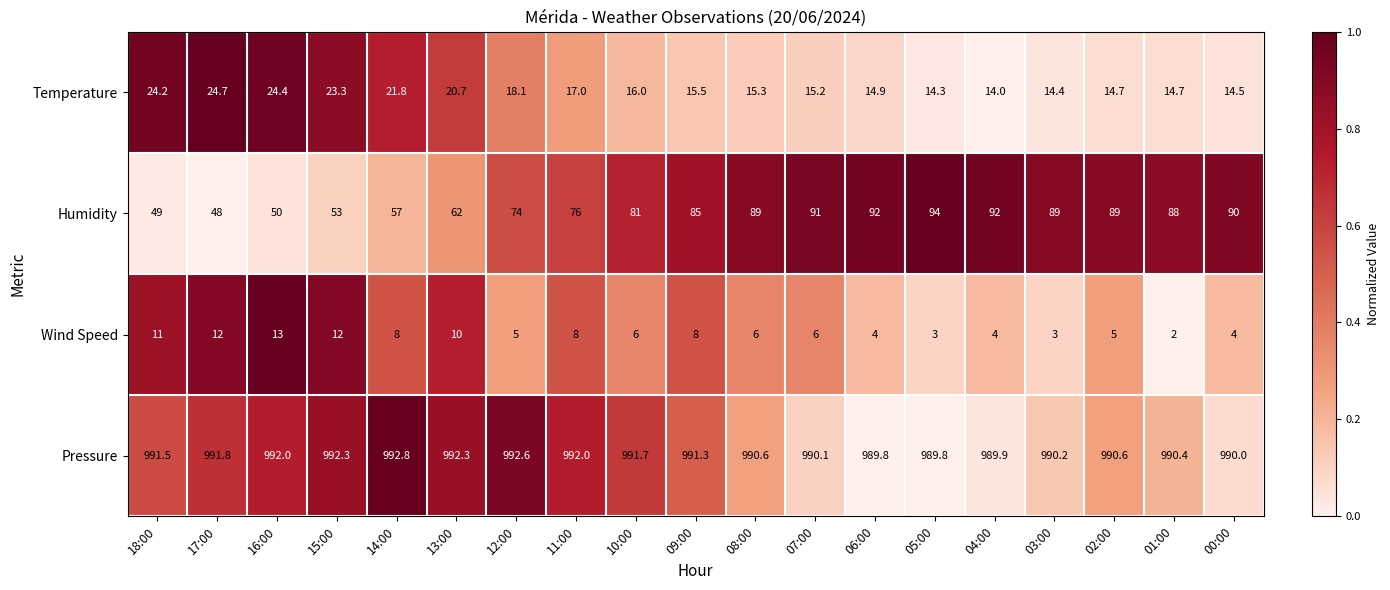

How many series are shown in this chart?

4